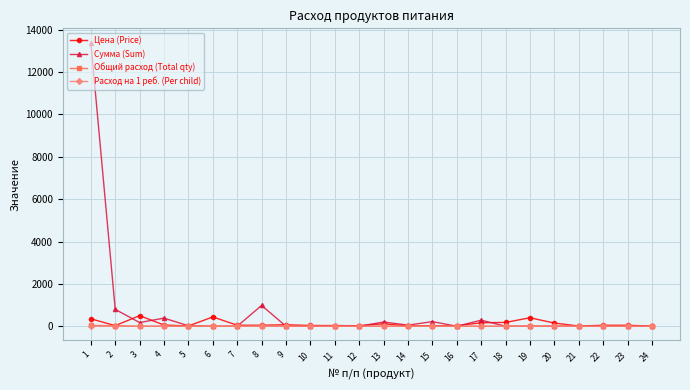

Which series has the largest range (max minus min)?

Сумма (Sum)